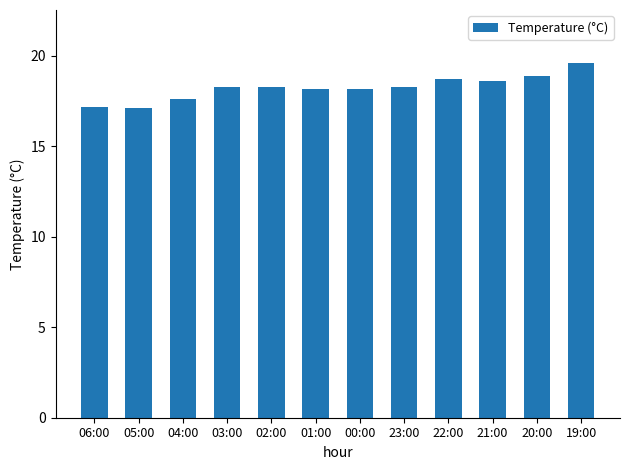

What is the minimum value shown in the chart?

17.1